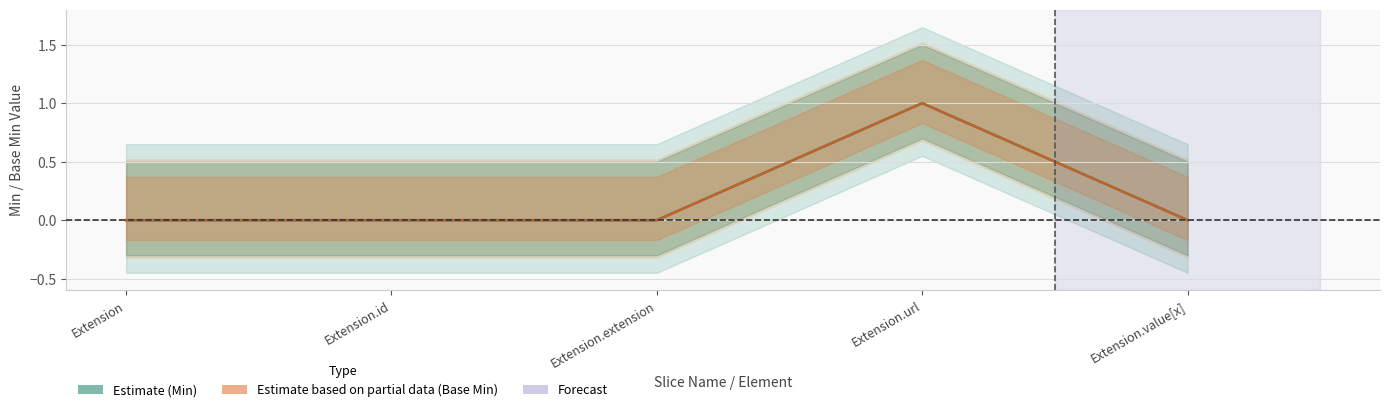

True or false: Base Min and Min intersect in this chart.

False